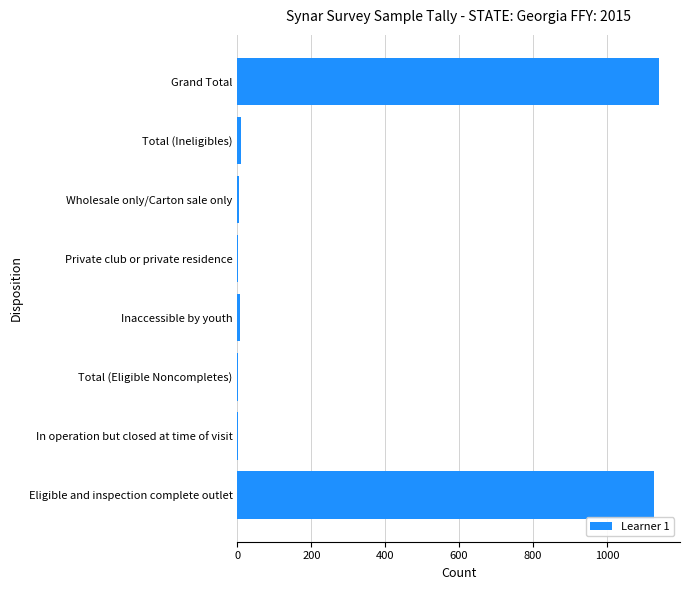

The value at Grand Total is 1141. True or false?

True